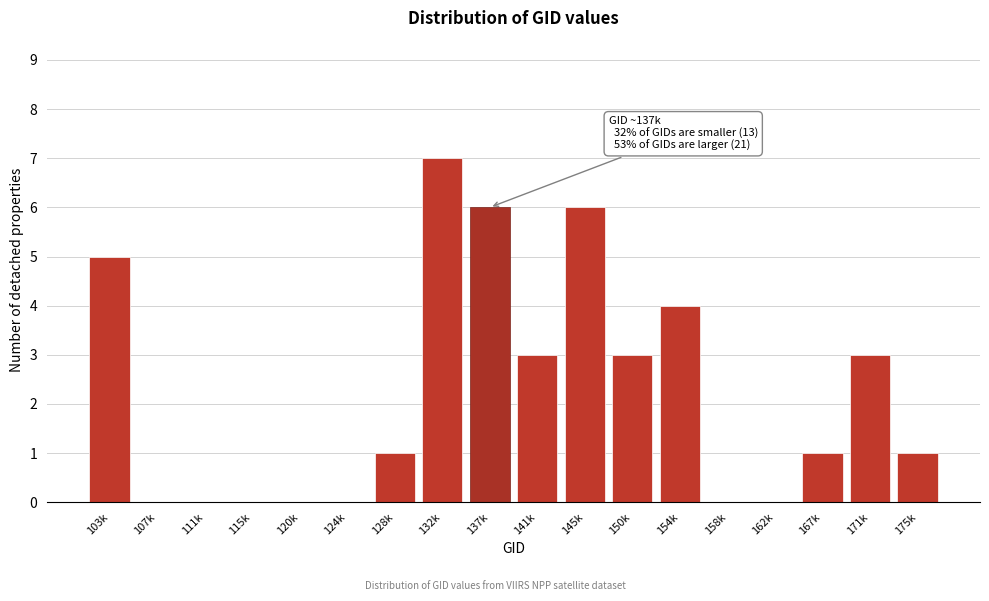

Reading right to left, extract all data points from this chart.

175k=1	171k=3	167k=1	162k=0	158k=0	154k=4	150k=3	145k=6	141k=3	137k=6	132k=7	128k=1	124k=0	120k=0	115k=0	111k=0	107k=0	103k=5